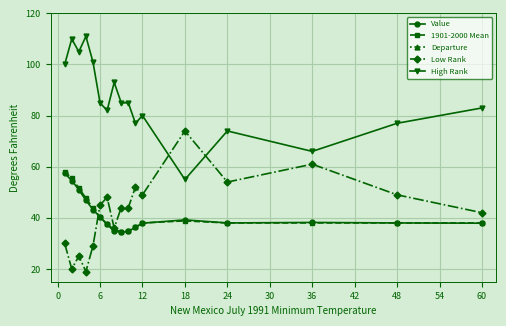

What is the sum of the Value values at 60 and 24?

75.9